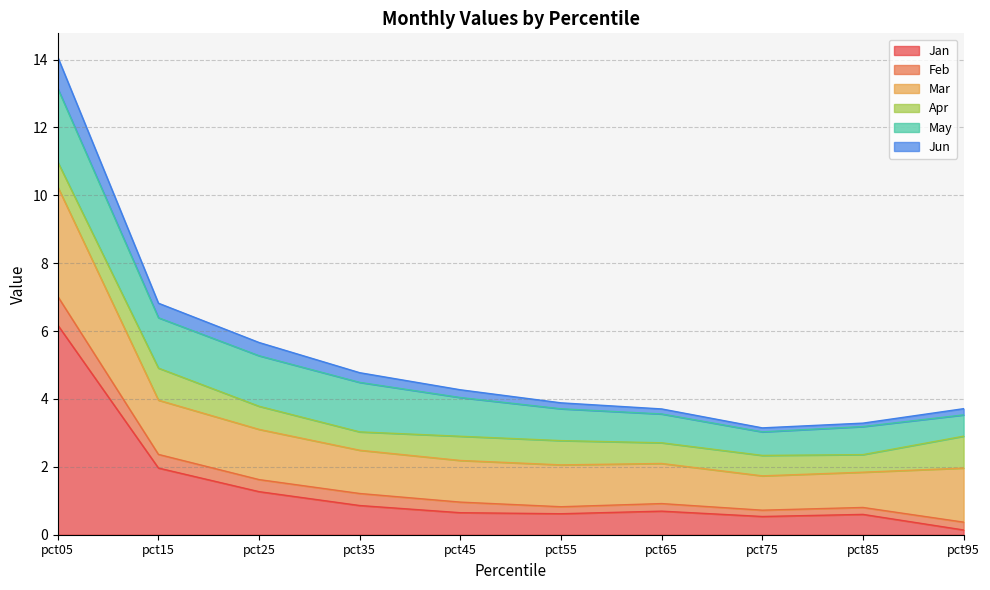

At which category is the sum across all series the highest?

pct05